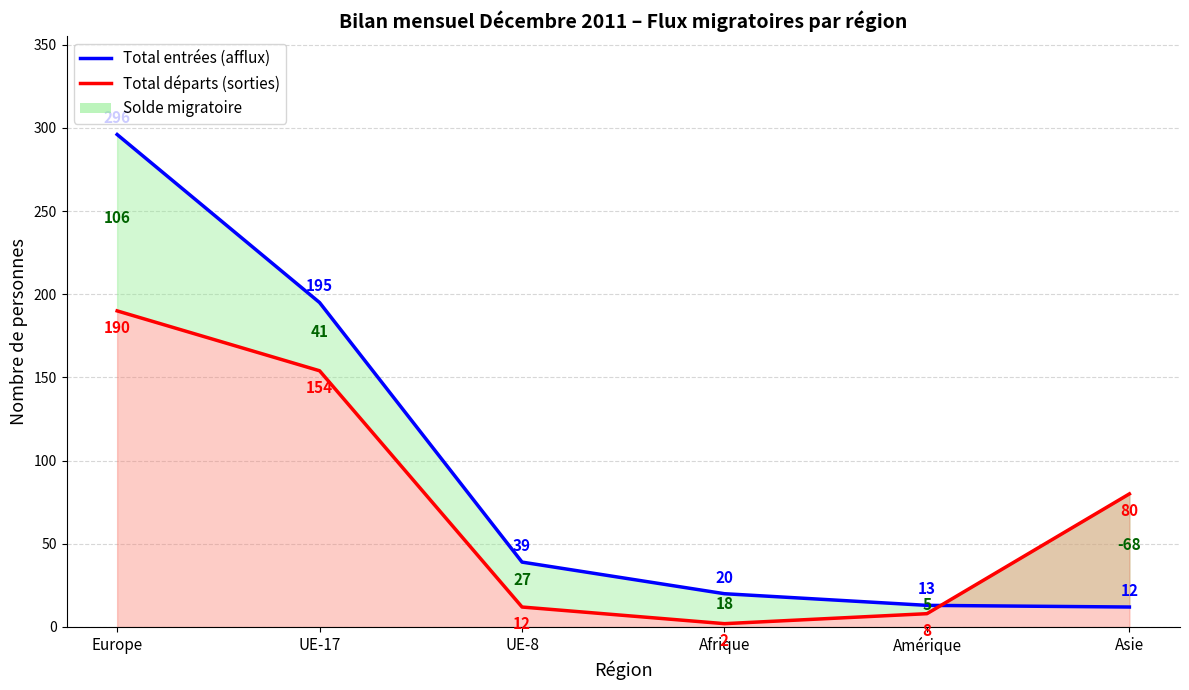

List the series in order of their peak value, highest first.

Total entrées (afflux), Total départs (sorties)